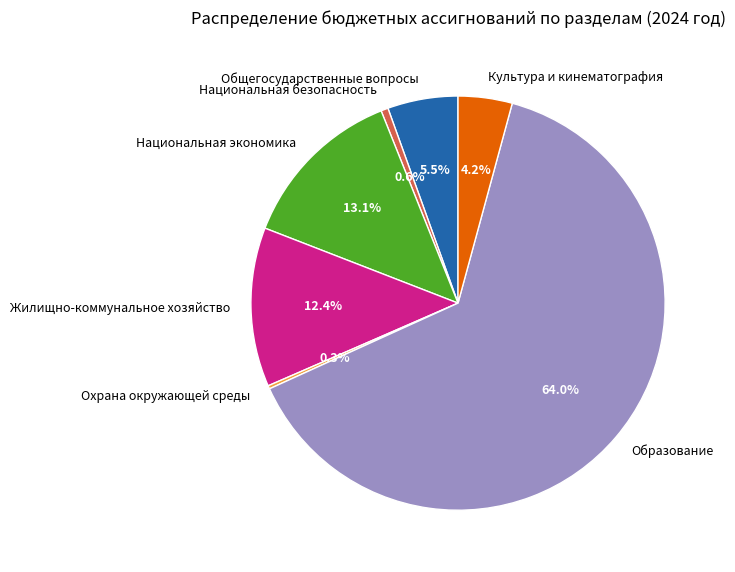

Is Национальная безопасность the majority of the pie?

No